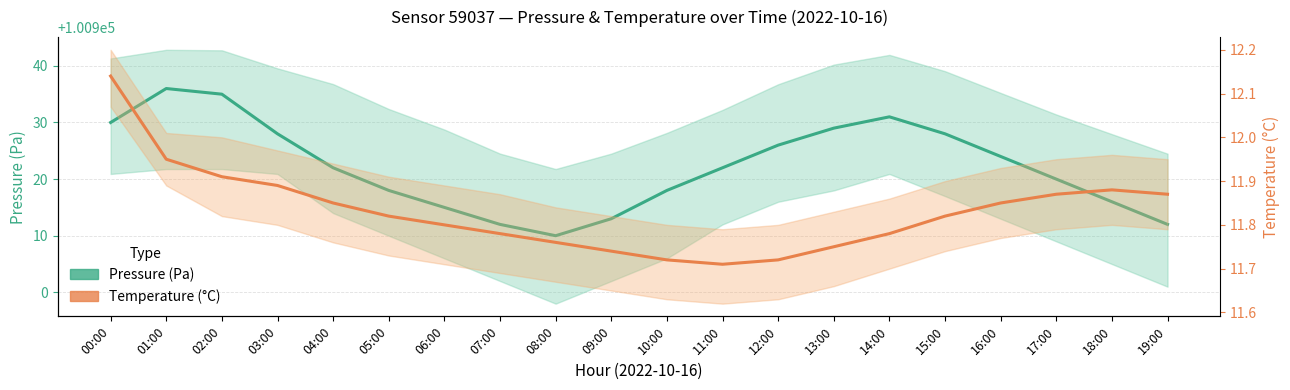

Where is the first local minimum for pressure?

08:00